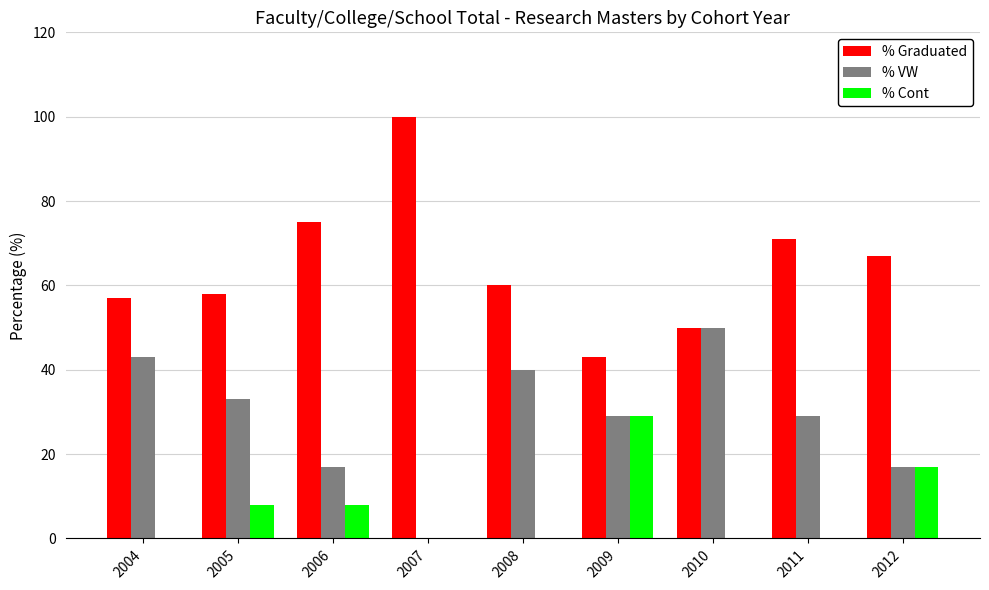

What is the difference between the % Cont values at 2008 and 2009?

29